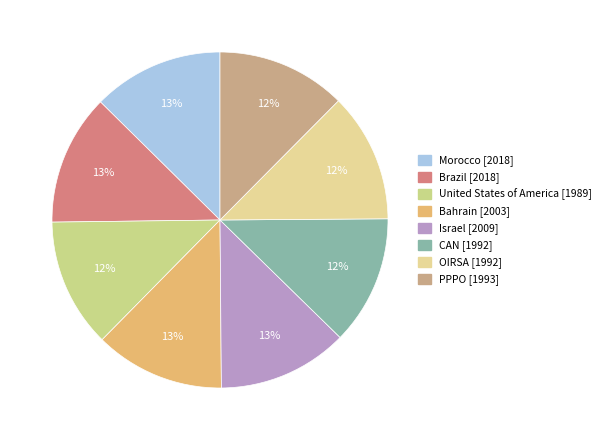

What percentage is the United States of America slice, to the nearest percent?

12%